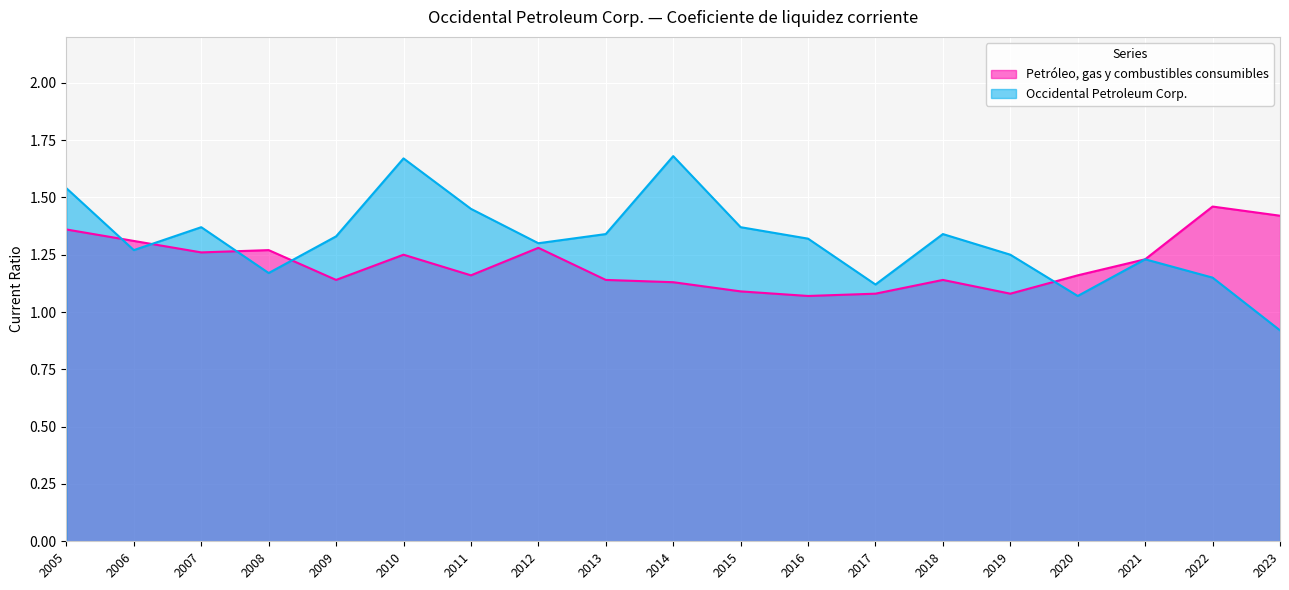

Is the value of Petróleo, gas y combustibles consumibles at 2019 greater than the value of Occidental Petroleum Corp. at 2022?

No